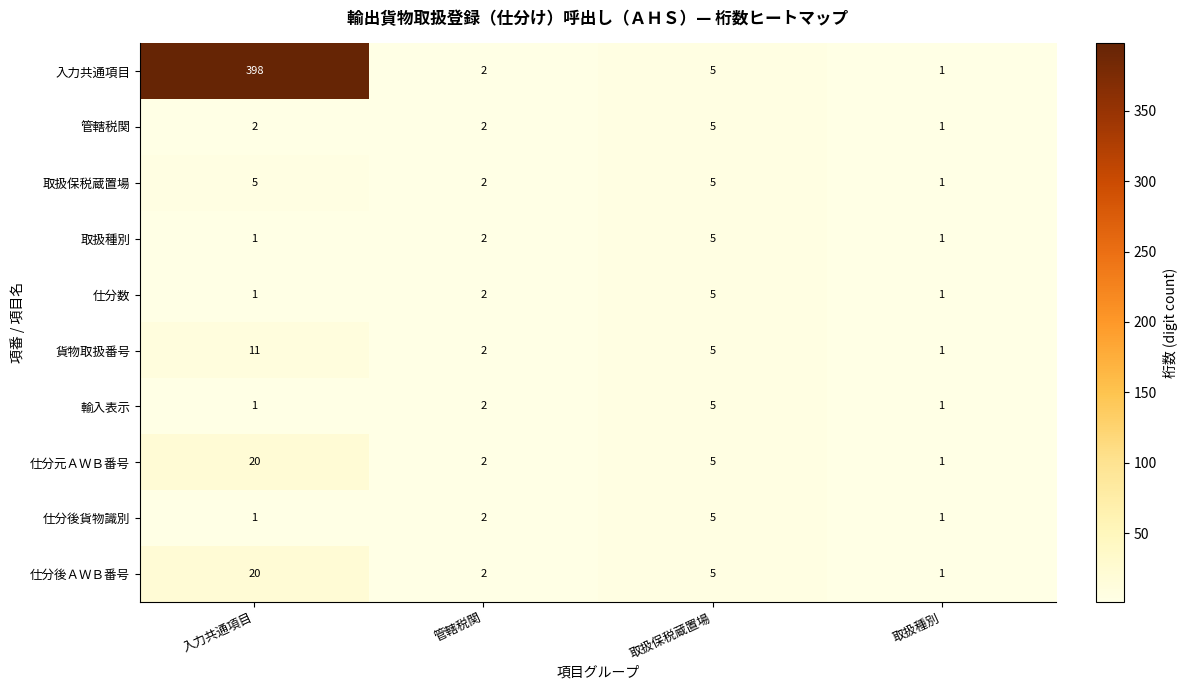

Which series has the largest total across all categories?

入力共通項目